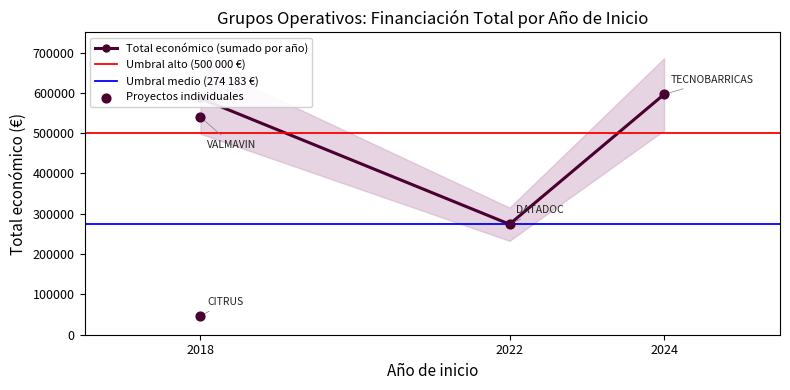

What is the value of the Total económico (sumado por año) point at the 3rd from the left?

596384